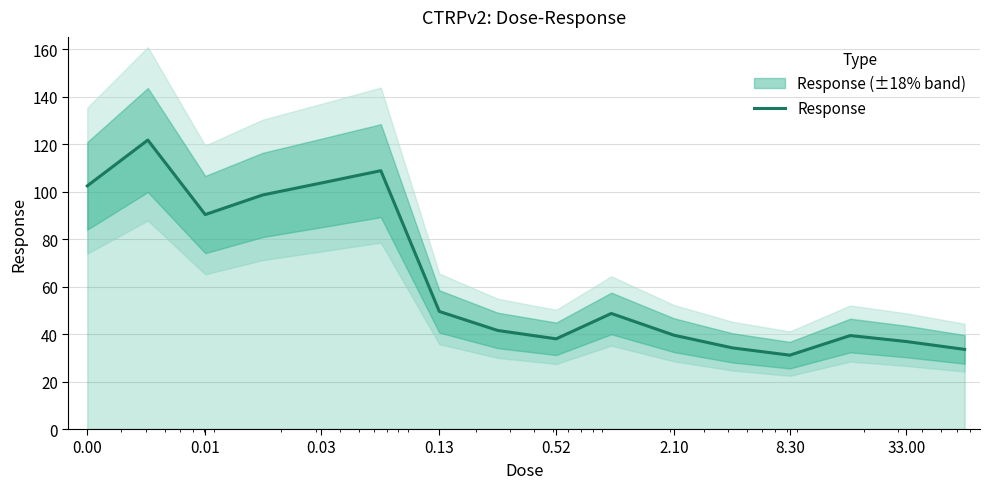

Count the number of categories in the chart.

16